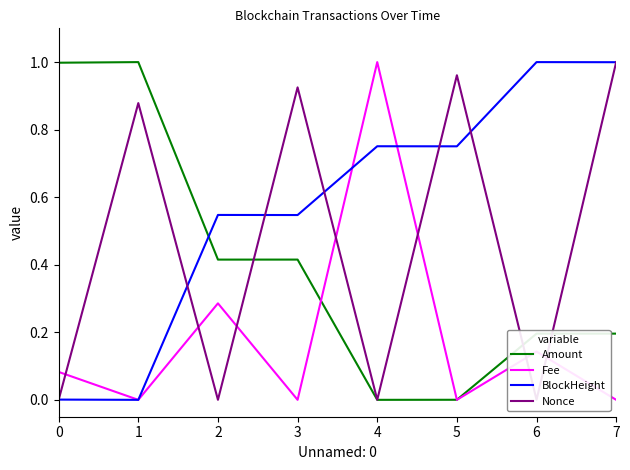

What is the total value across all series at 7?

2.2